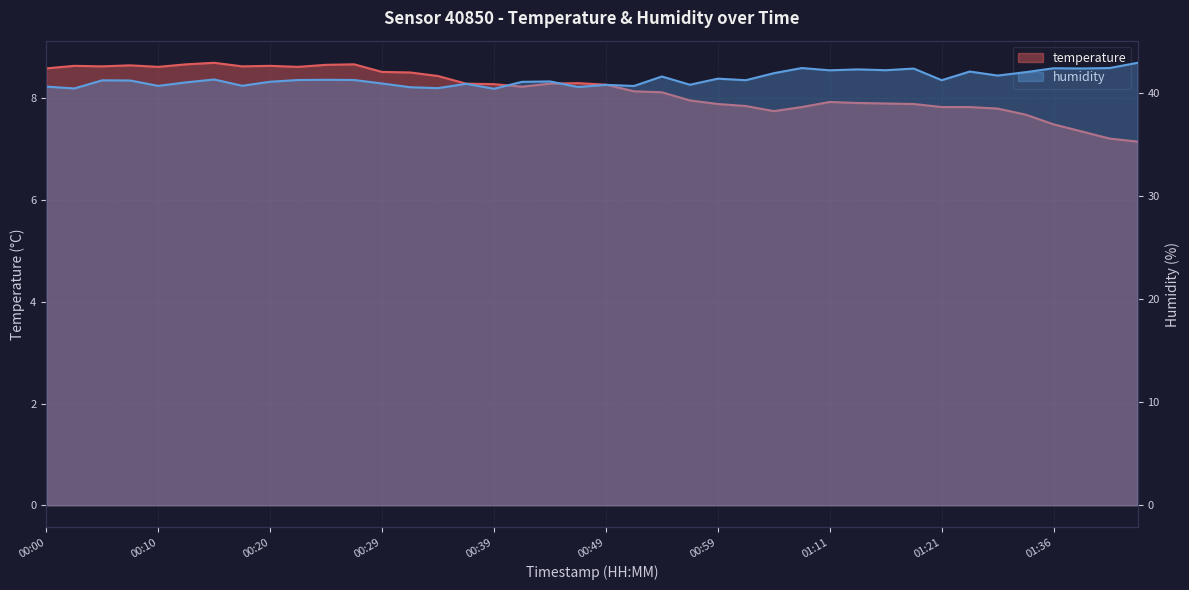

Is the value of temperature at 00:08 greater than the value of humidity at 00:56?

No